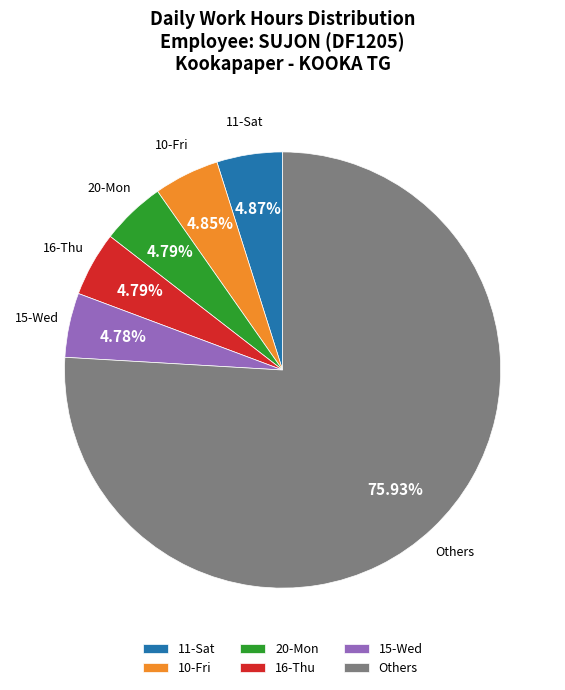

Combined, do 10-Fri and 11-Sat account for over 50%?

No